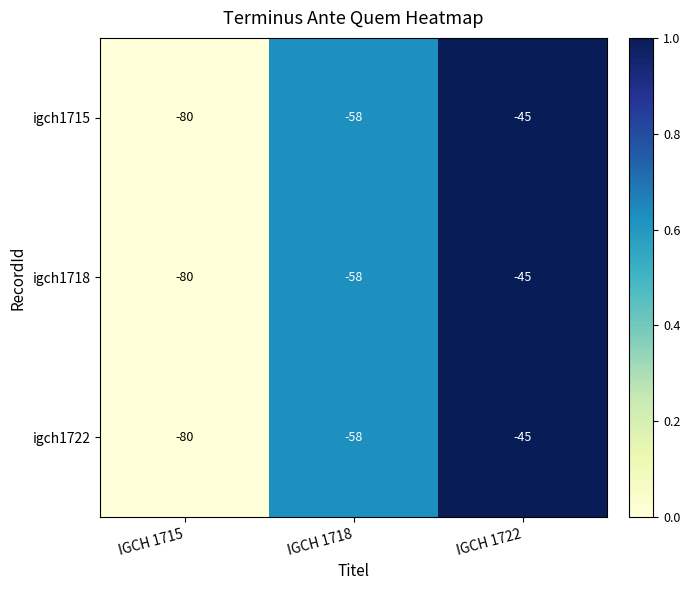

How many data points in igch1722 are less than -58?

1